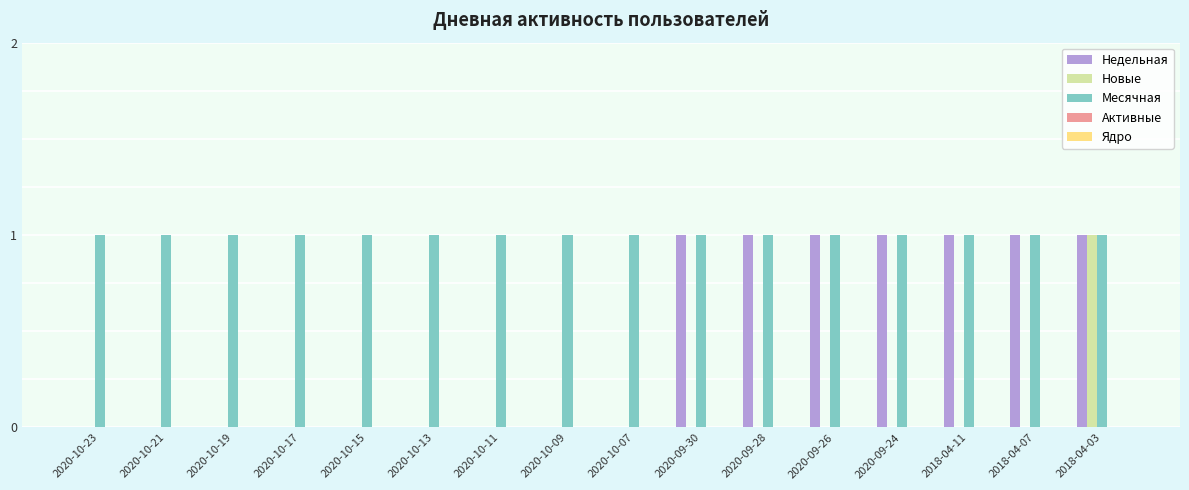

Between 2020-10-11 and 2018-04-07, which series saw the biggest shift?

Недельная